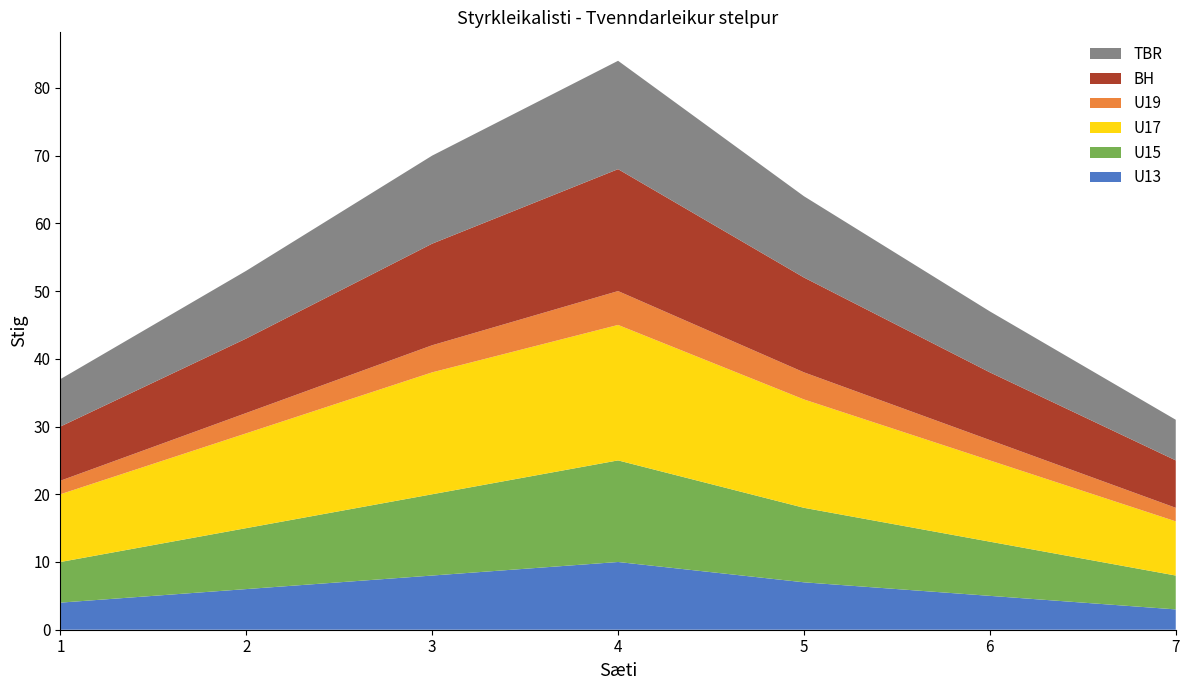

Reading left to right, transcribe all the data shown in this chart.

U13: 4	6	8	10	7	5	3
U15: 6	9	12	15	11	8	5
U17: 10	14	18	20	16	12	8
U19: 2	3	4	5	4	3	2
BH: 8	11	15	18	14	10	7
TBR: 7	10	13	16	12	9	6